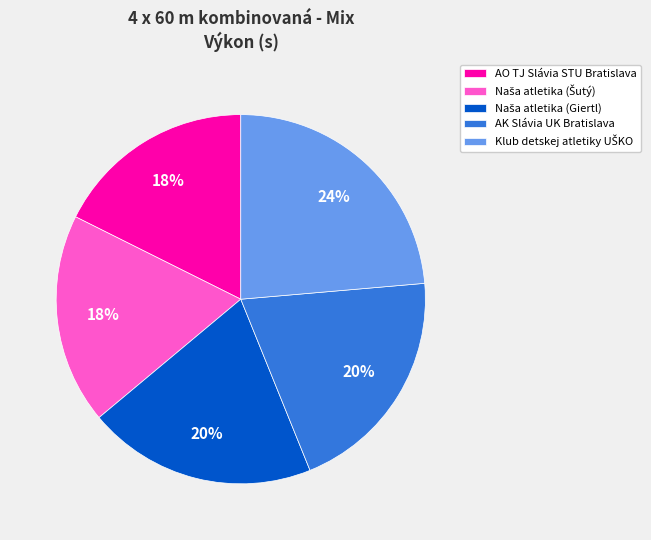

Does any single category account for the majority?

No